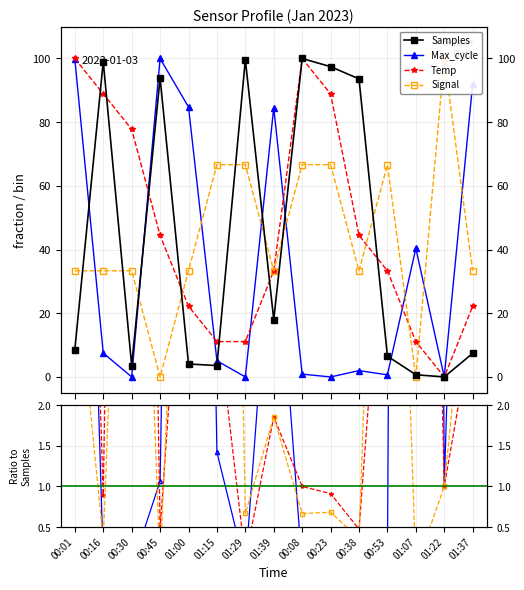

Is this an area chart (filled region under the line)?

No